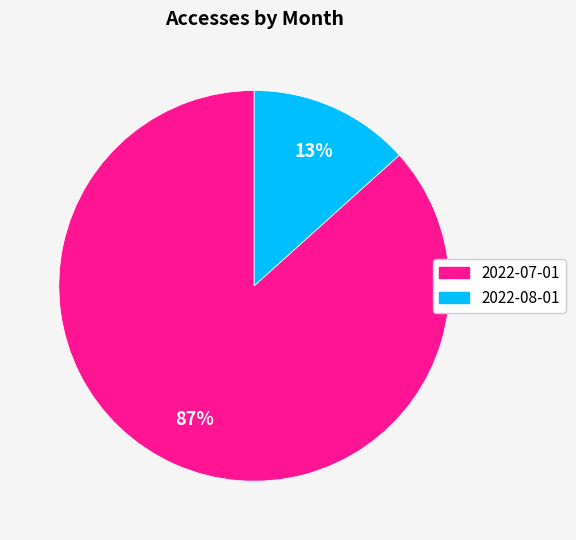

To the nearest percent, what percentage of the pie is 2022-08-01?

13%